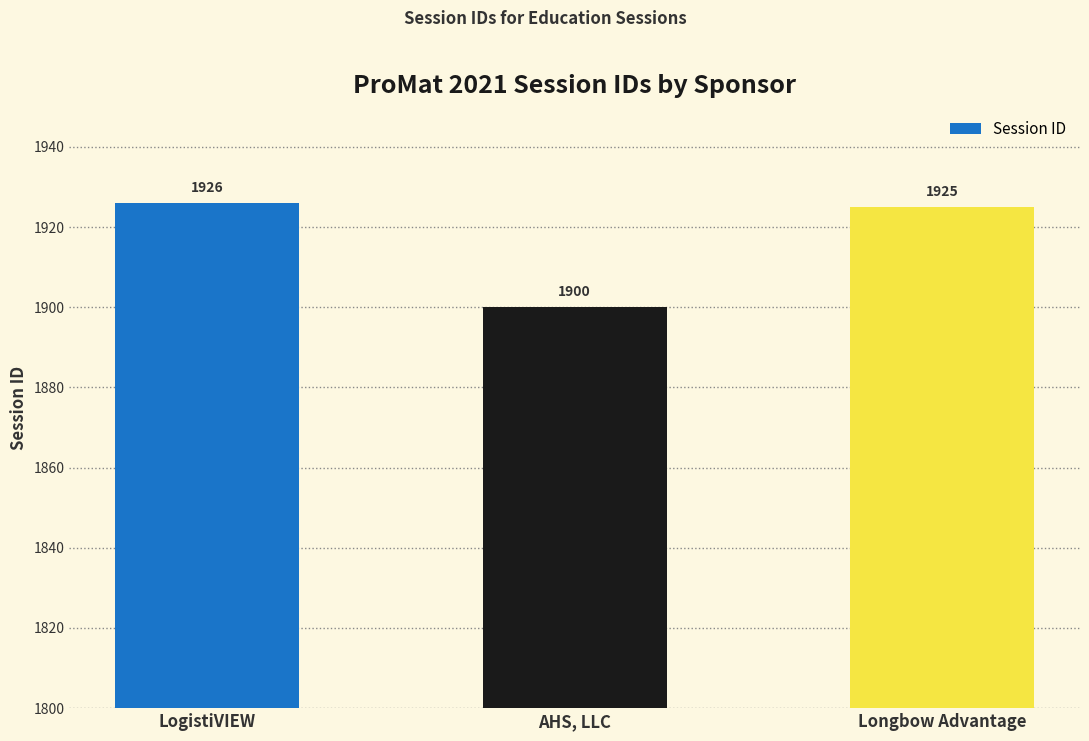

How many bars are there in total?

3